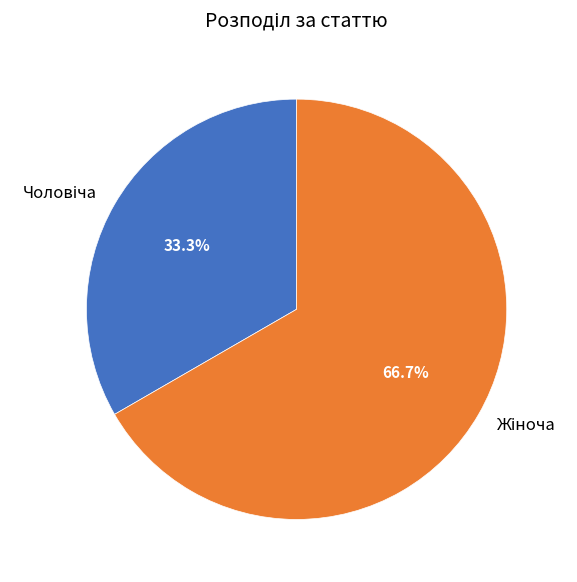

How many segments does this pie chart have?

2